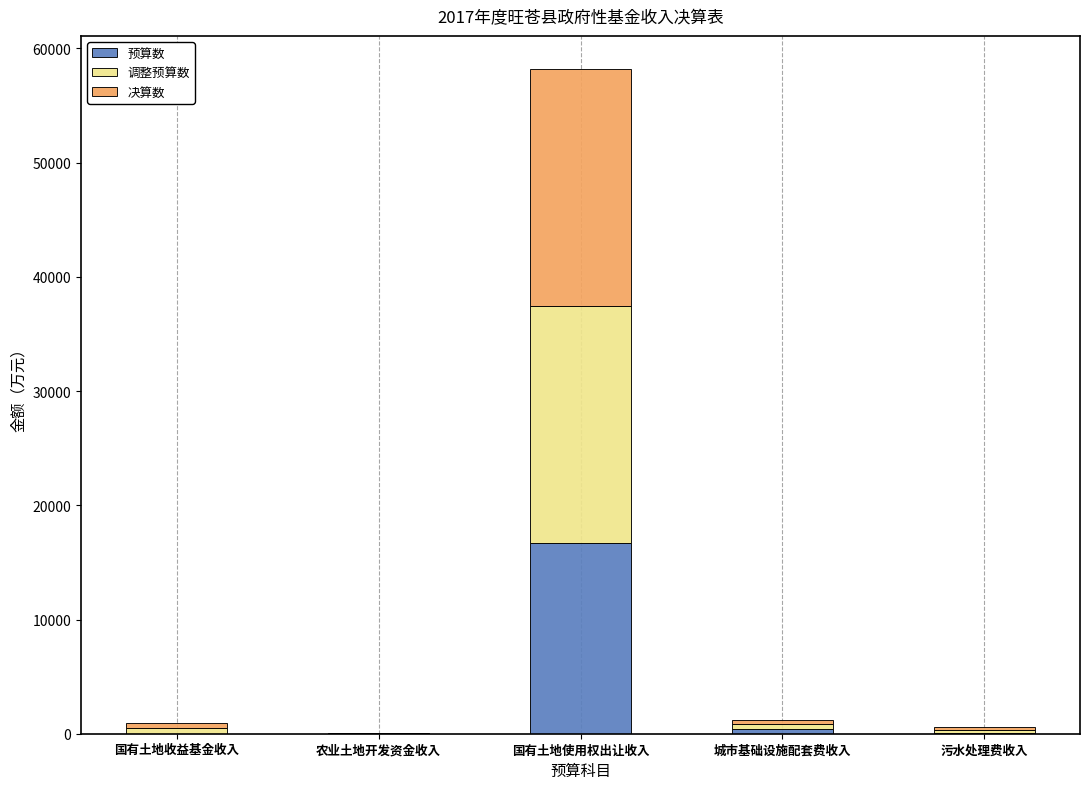

What is the sum of all 预算数 values?

17161